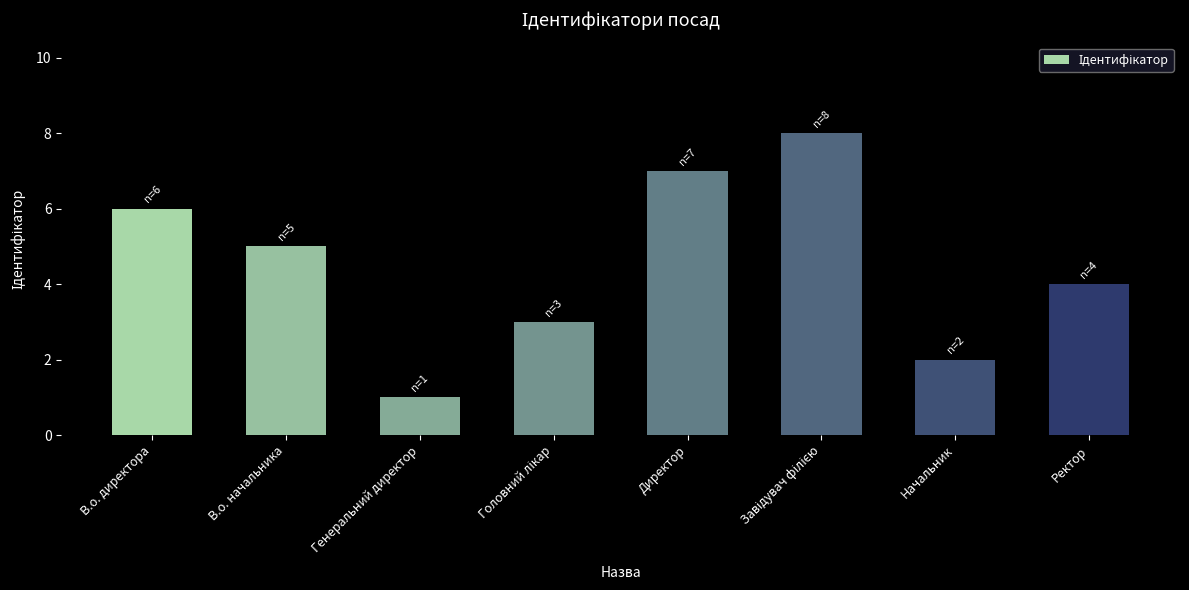

Are the bars horizontal?

No